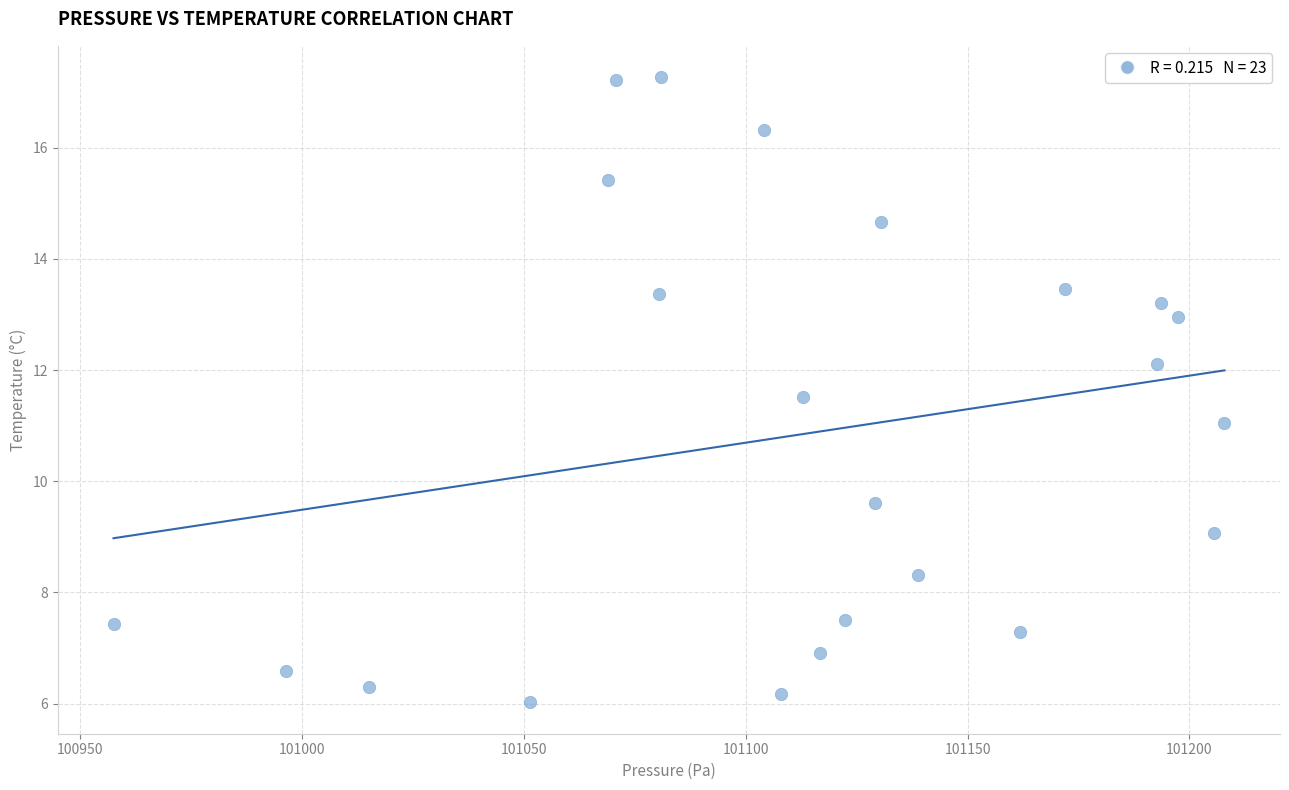

What is the range of X values (max minus min)?

250.4